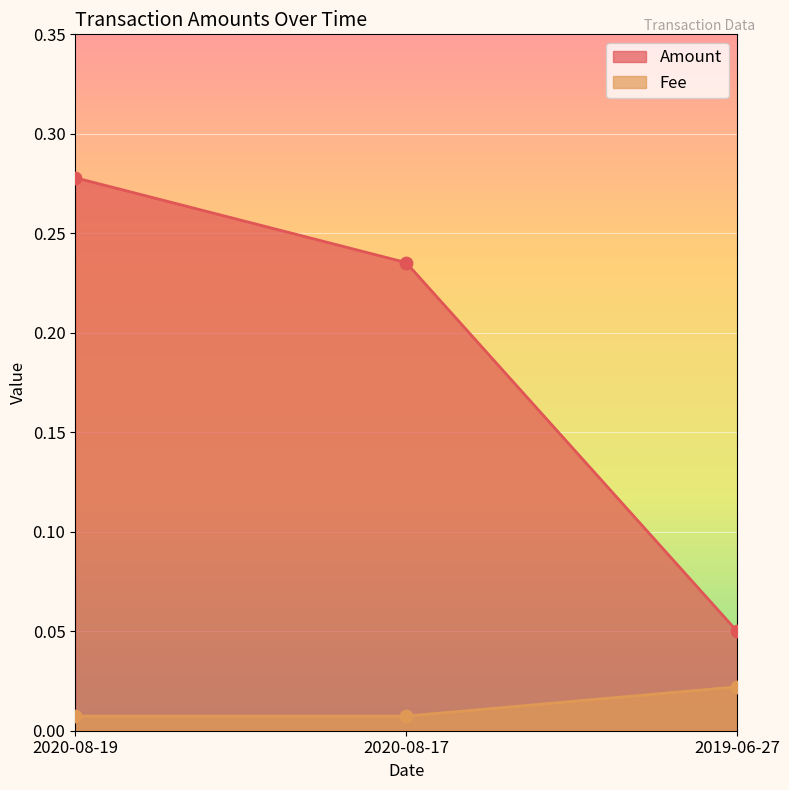

At which category is the sum across all series the highest?

2020-08-19